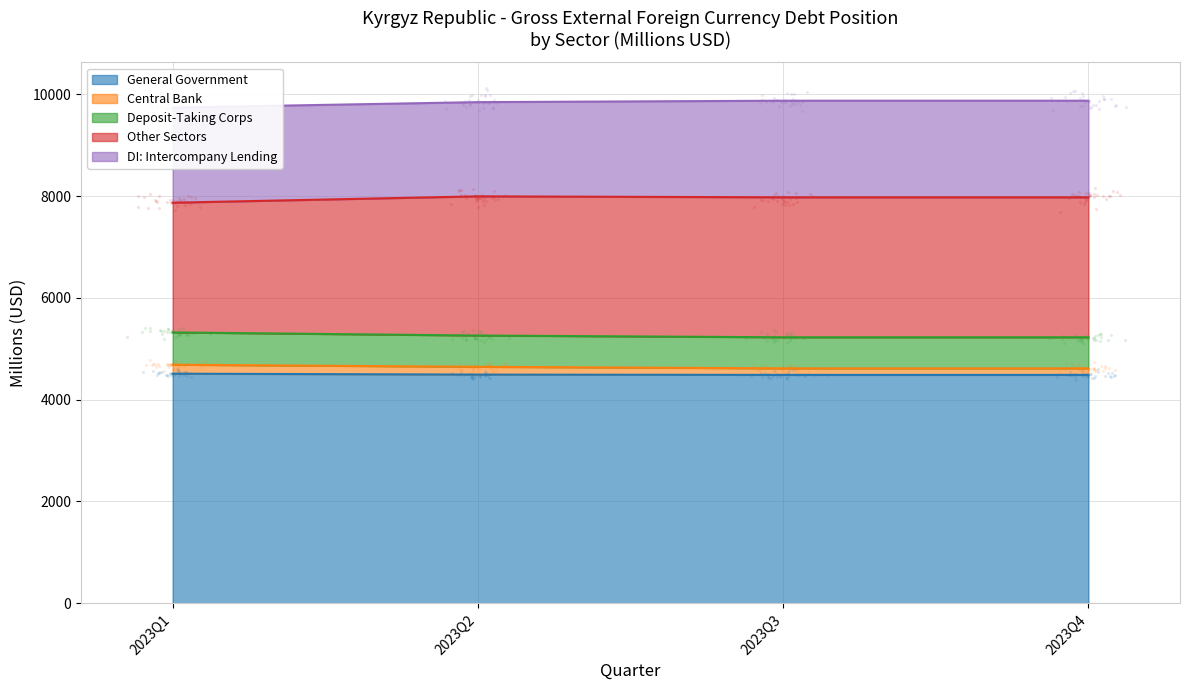

True or false: General Government has more than 1 interior local peaks.

False